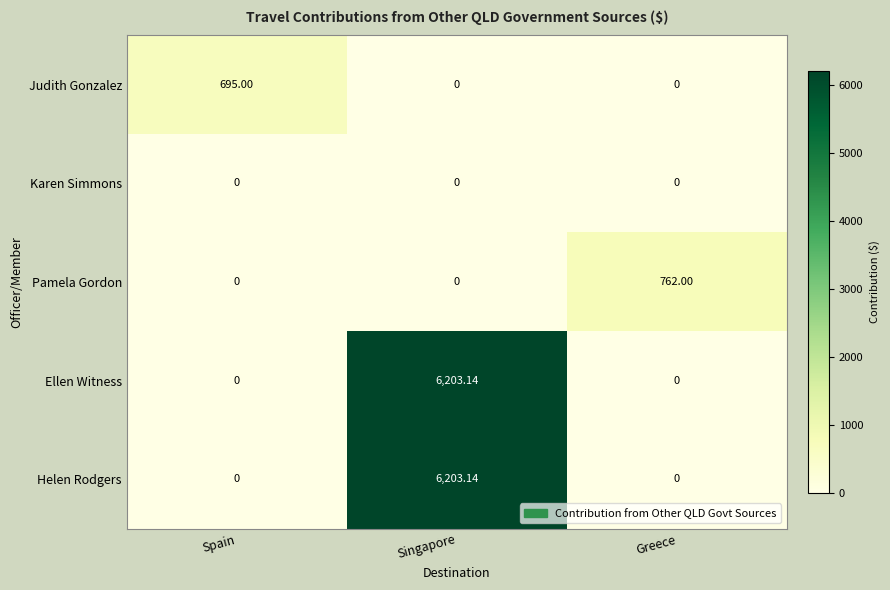

Count the number of categories in the chart.

3